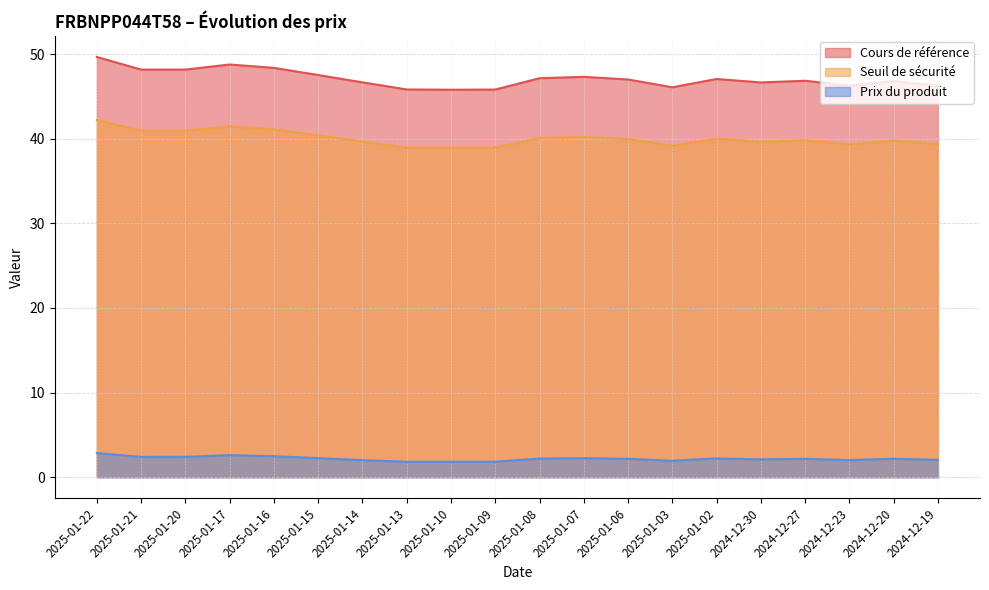

True or false: Cours de référence and Prix du produit intersect in this chart.

False